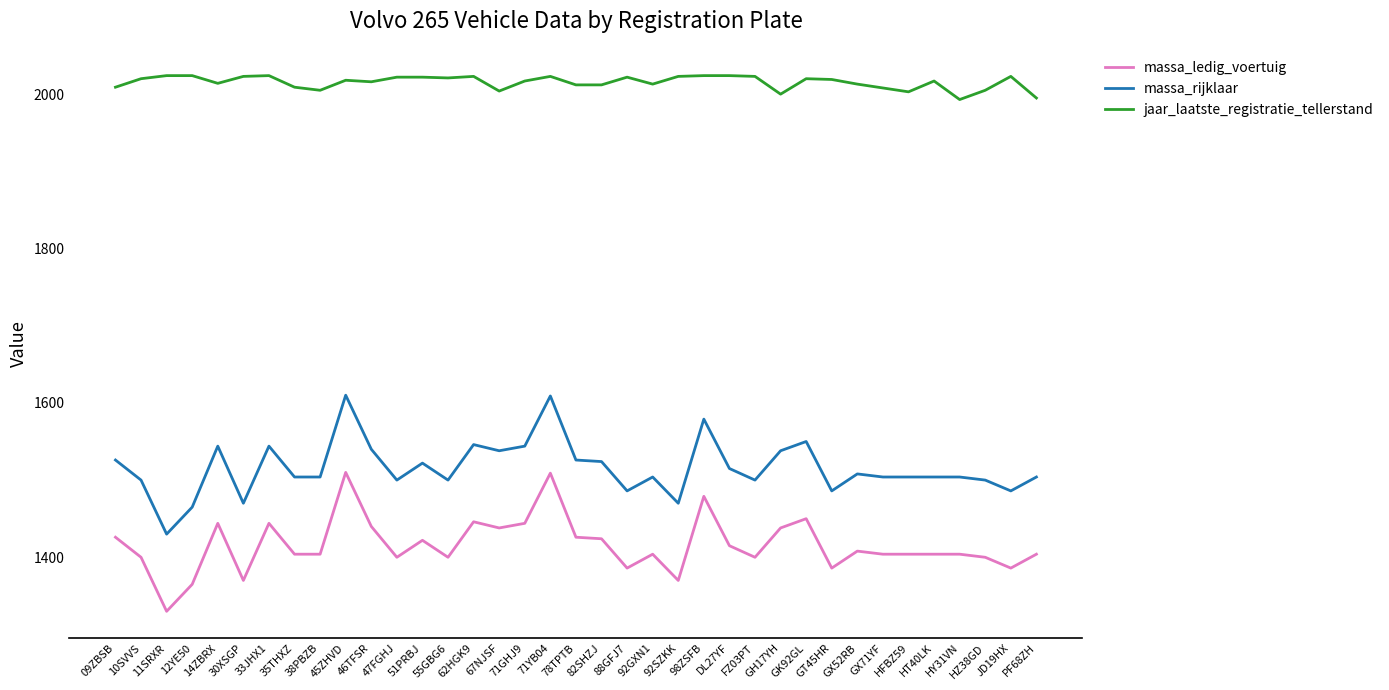

What position from the right is 10SVVS?

36